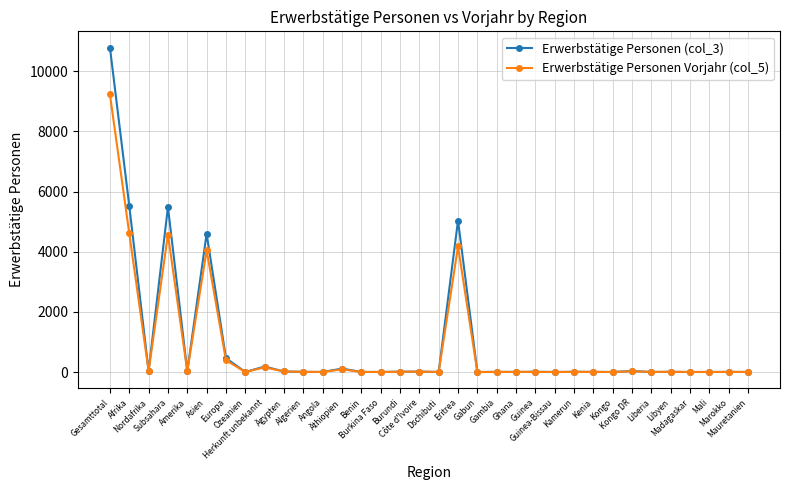

Which series has the largest range (max minus min)?

Erwerbstätige Personen (col_3)